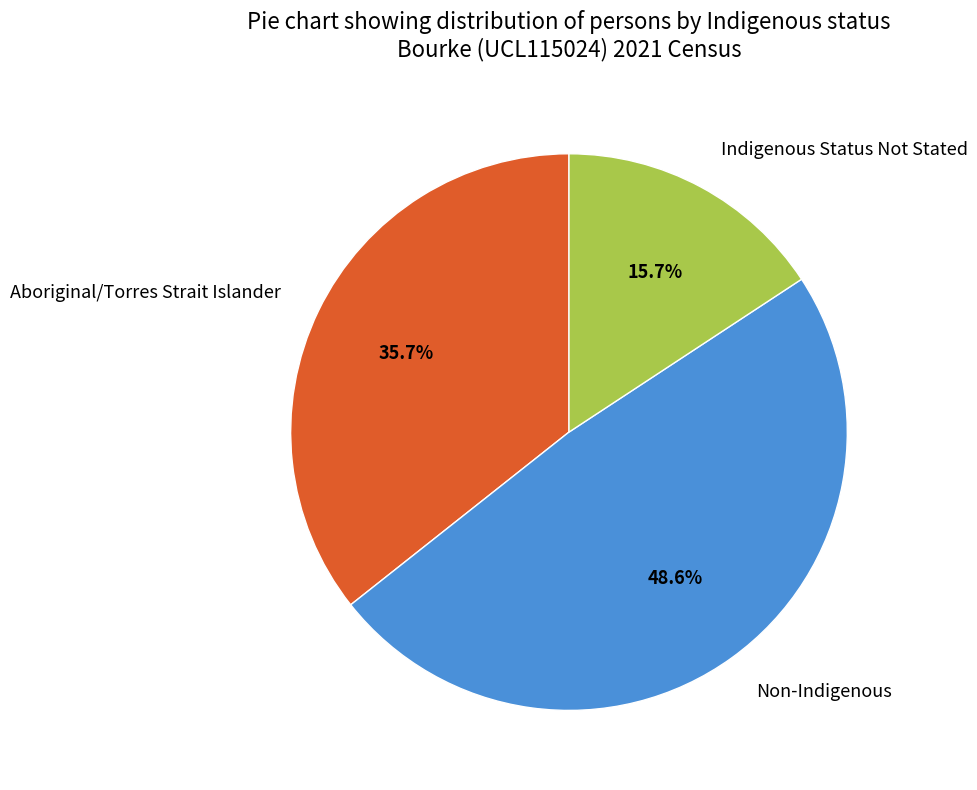

Which has a higher value, Aboriginal/Torres Strait Islander or Indigenous Status Not Stated?

Aboriginal/Torres Strait Islander